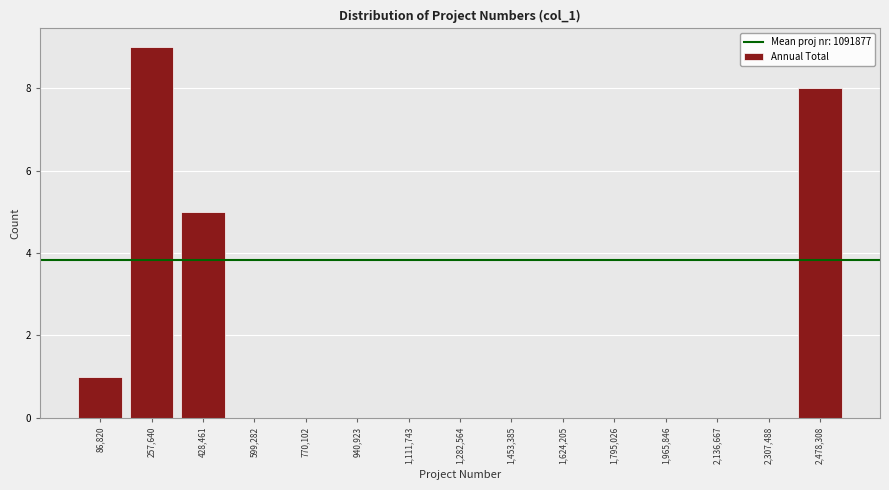

Which range on the x-axis has the tallest bar?

180000 to 340000